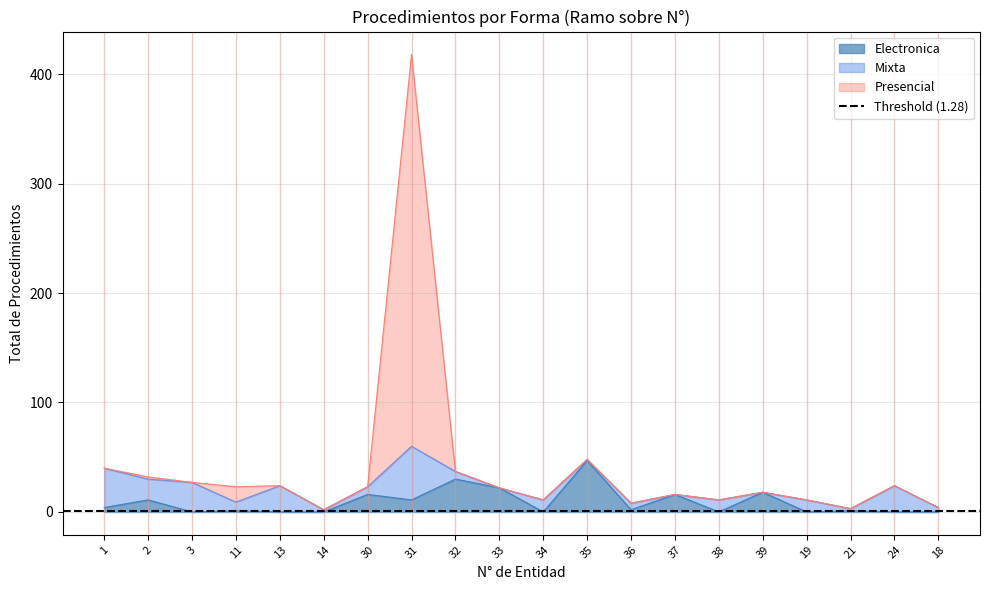

Between 2 and 37, which series saw the biggest shift?

Presencial